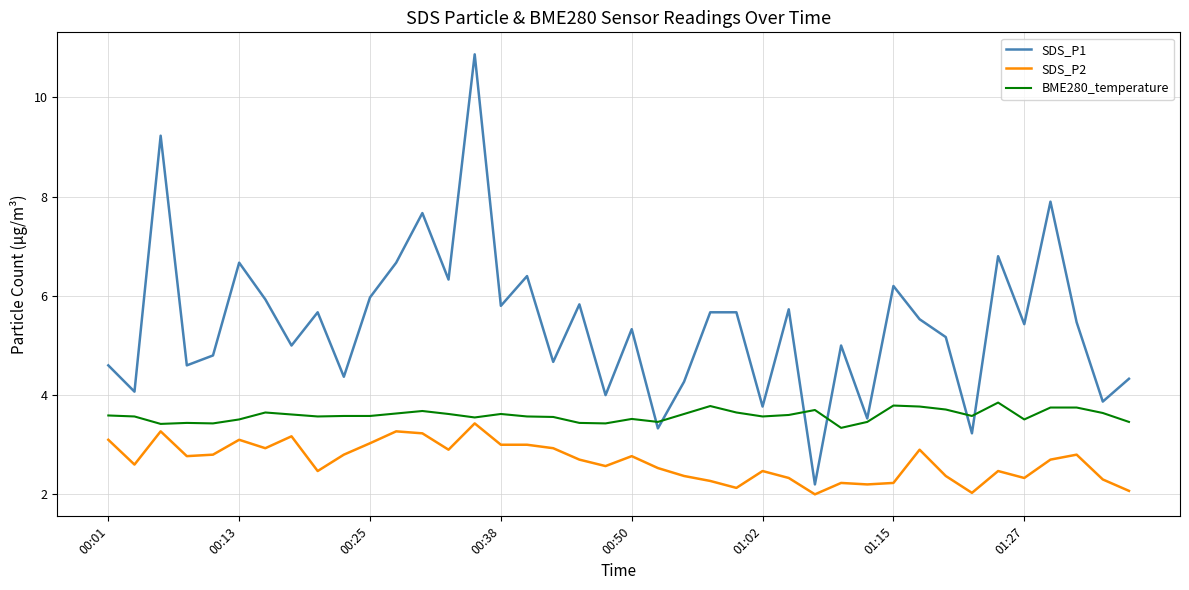

What is the highest value of the BME280_temperature series?

3.9